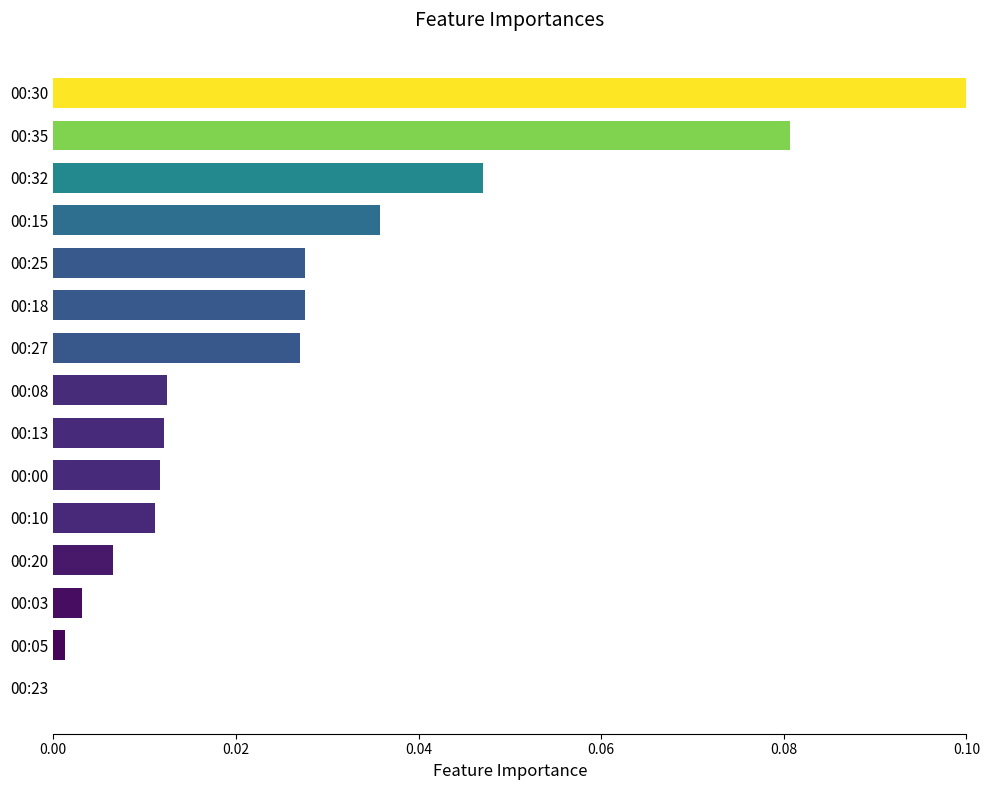

Which label corresponds to the largest value in the chart?

00:30